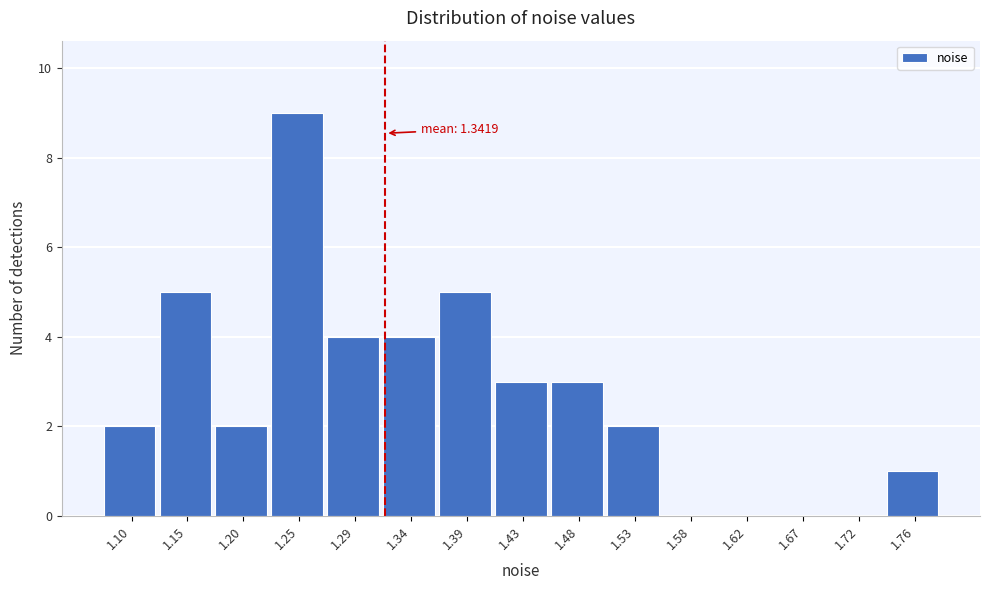

Reading left to right, extract all data points from this chart.

1.10=2	1.15=5	1.20=2	1.25=9	1.29=4	1.34=4	1.39=5	1.43=3	1.48=3	1.53=2	1.58=0	1.62=0	1.67=0	1.72=0	1.76=1